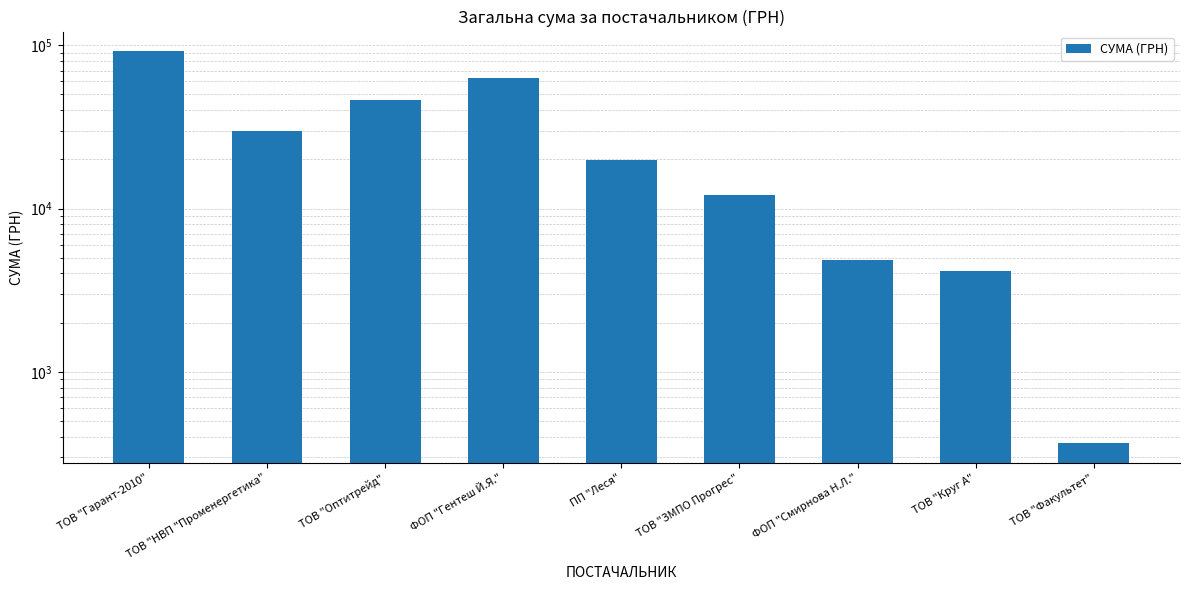

List the labels in order of value, largest first.

ТОВ "Гарант-2010", ФОП "Гентеш Й.Я.", ТОВ "Оптитрейд", ТОВ "НВП "Променергетика", ПП "Леся", ТОВ "ЗМПО Прогрес", ФОП "Смирнова Н.Л.", ТОВ "Круг А", ТОВ "Факультет"